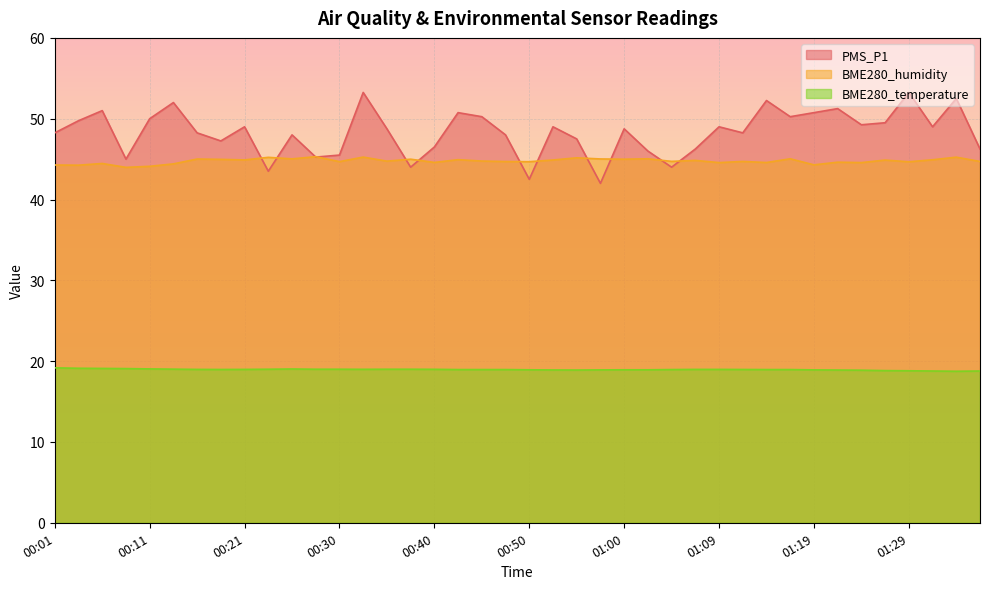

The value of BME280_humidity at 01:26 is 24.8. True or false?

False